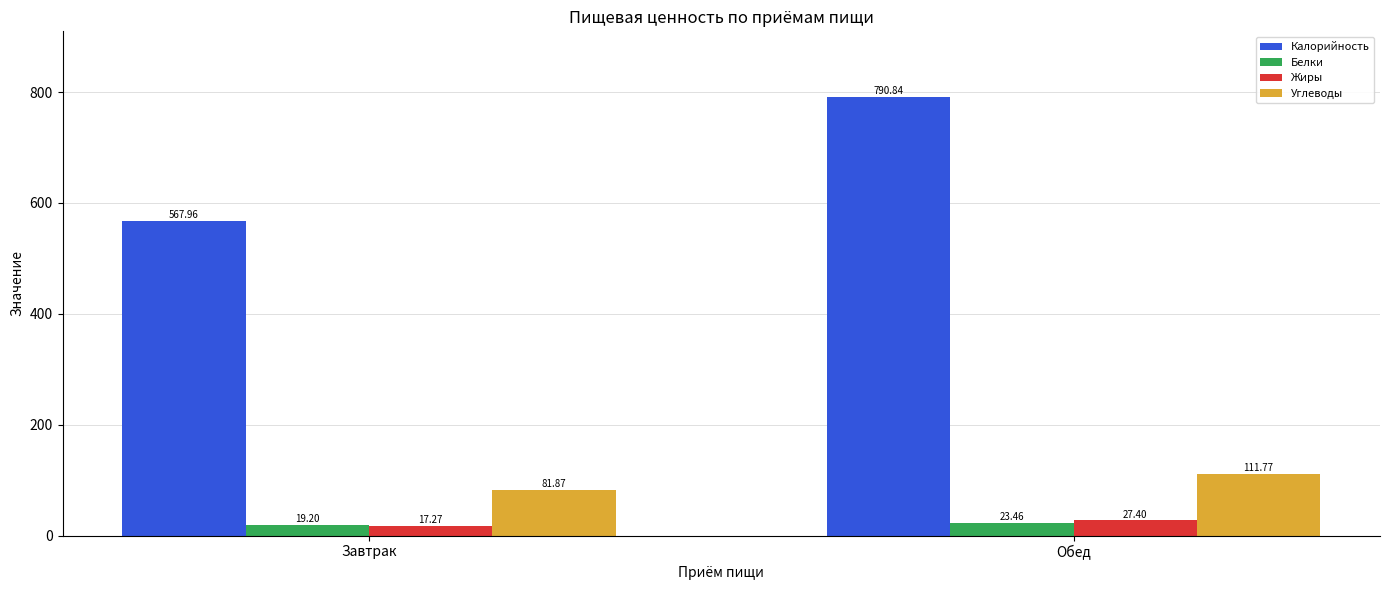

Rank the series at Завтрак from lowest to highest value.

Жиры, Белки, Углеводы, Калорийность